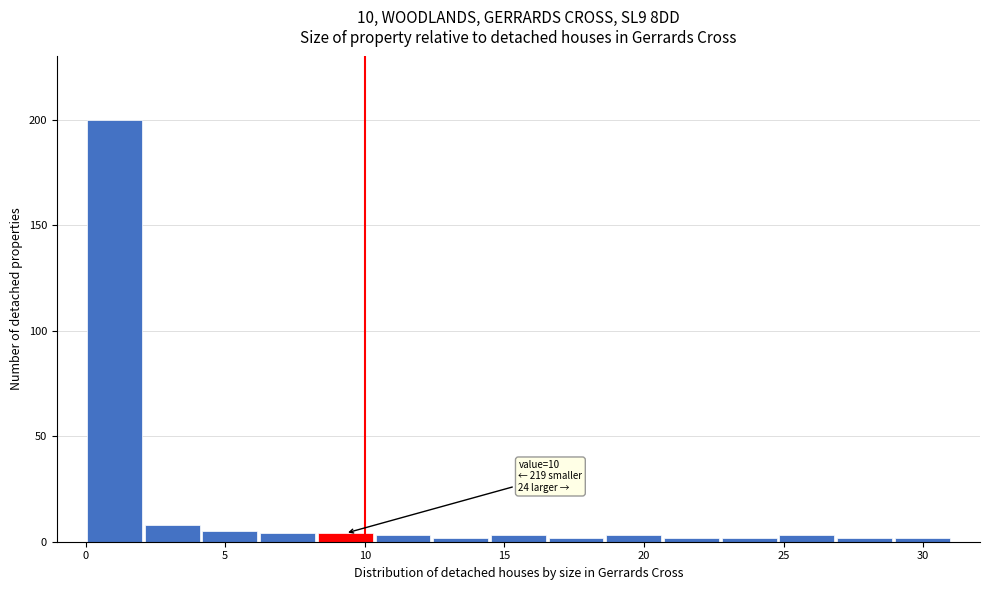

Which range on the x-axis has the tallest bar?

0.0 to 2.0